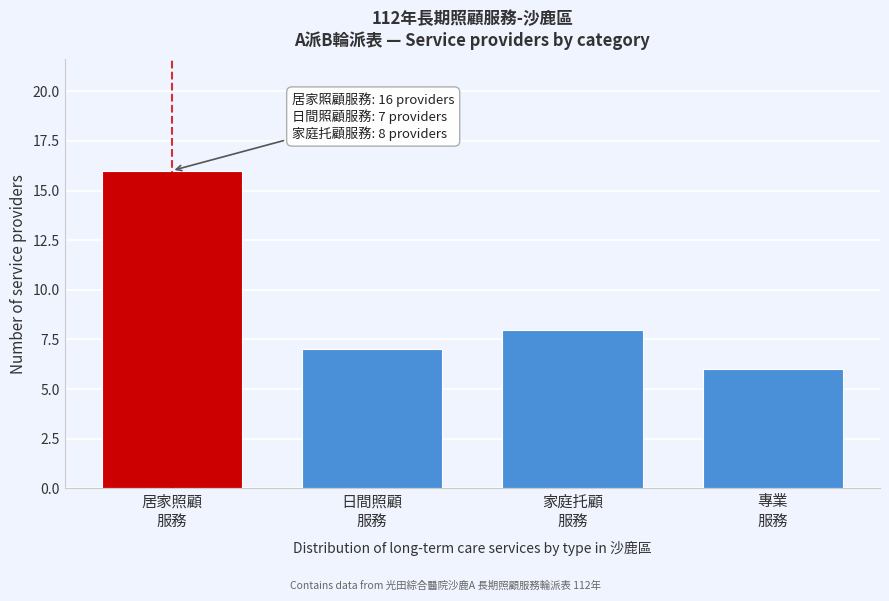

Reading left to right, transcribe all the data shown in this chart.

16	7	8	6